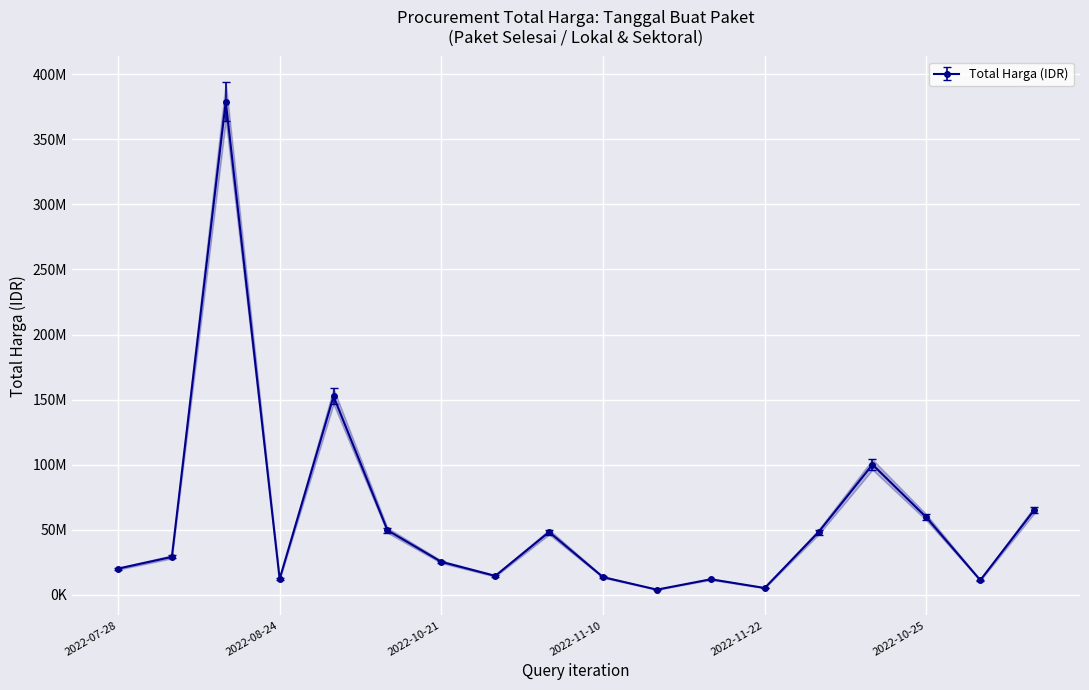

What is the change in value from 2022-09-30 to 2022-11-04?

-138077000